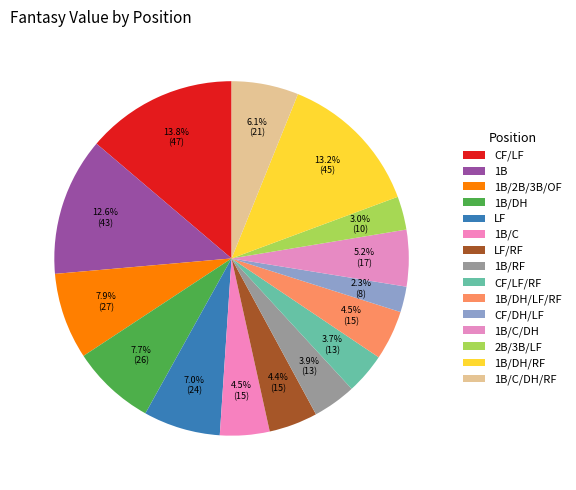

Count the number of slices in the pie.

15